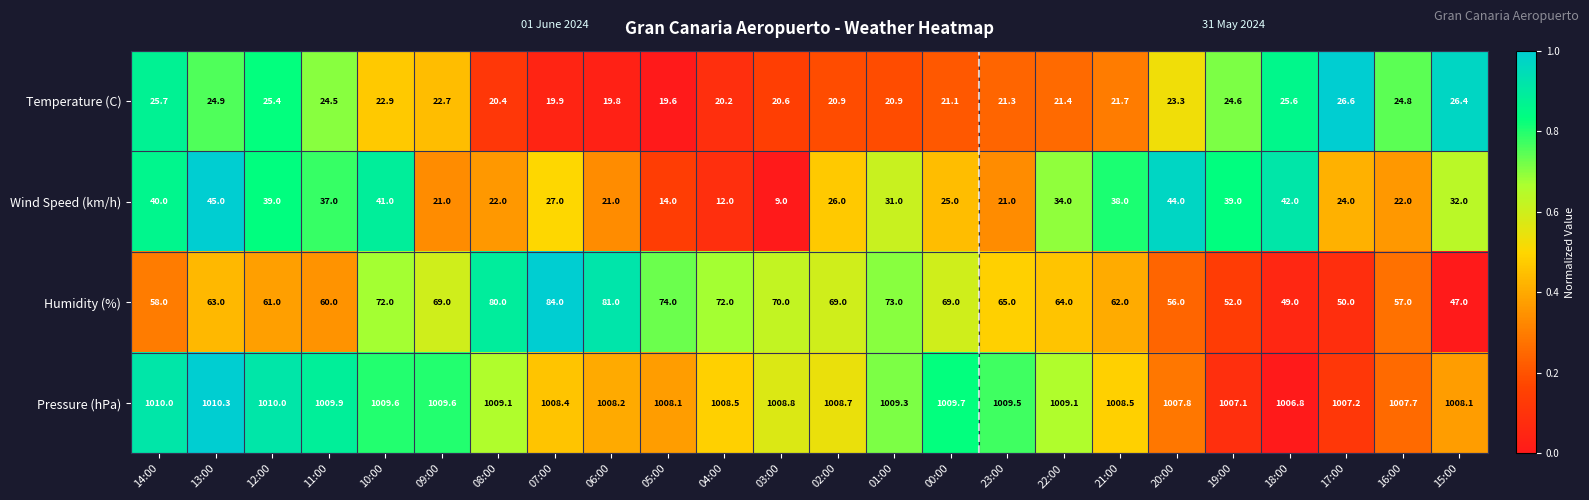

What is the sum of the Pressure (hPa) values at 14:00 and 01:00?

2019.3